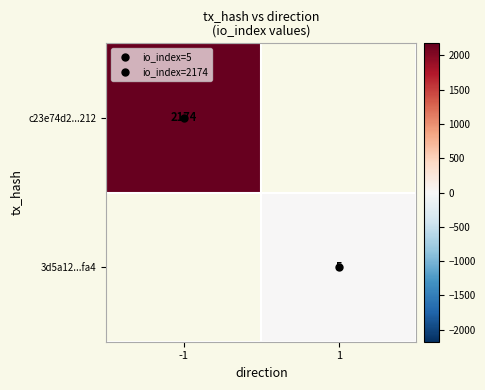

How many series are shown in this chart?

2